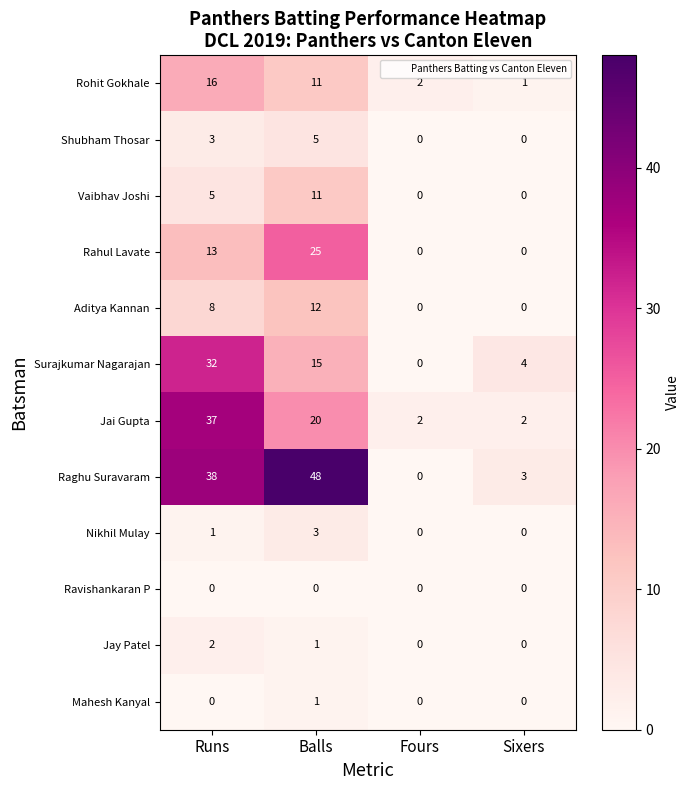

Which series has the widest spread of values?

Raghu Suravaram